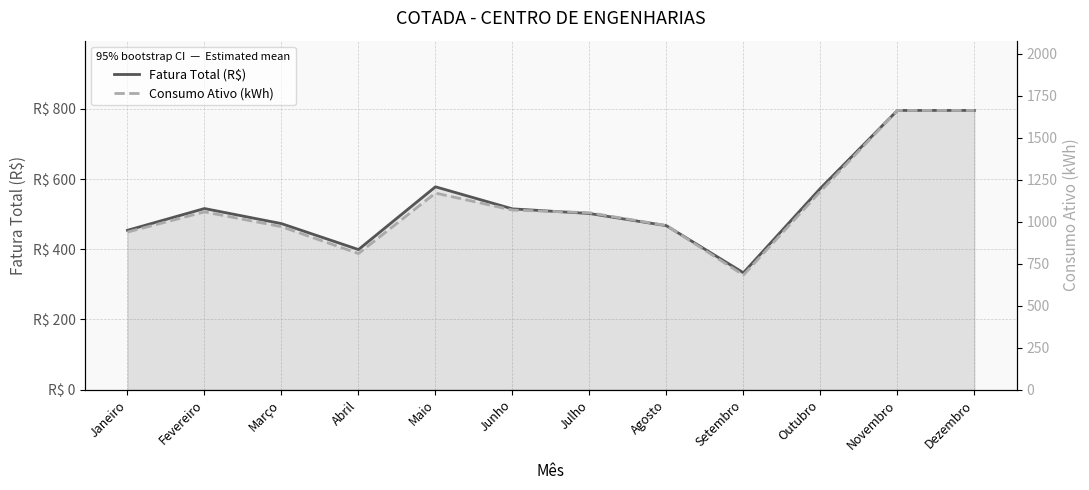

Is it true that Fatura Total (R$) equals 795.8 at Novembro?

True